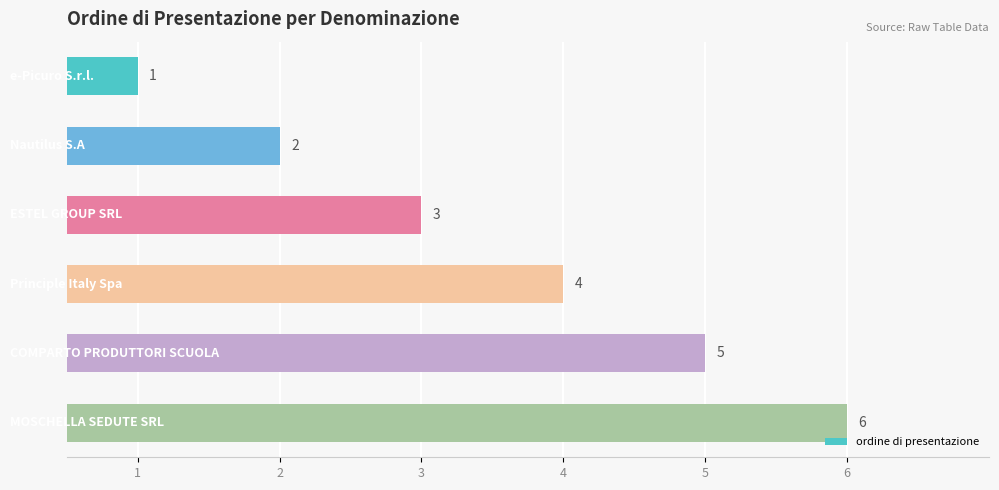

List the labels in order of value, smallest first.

0, 1, 2, 3, 4, 5